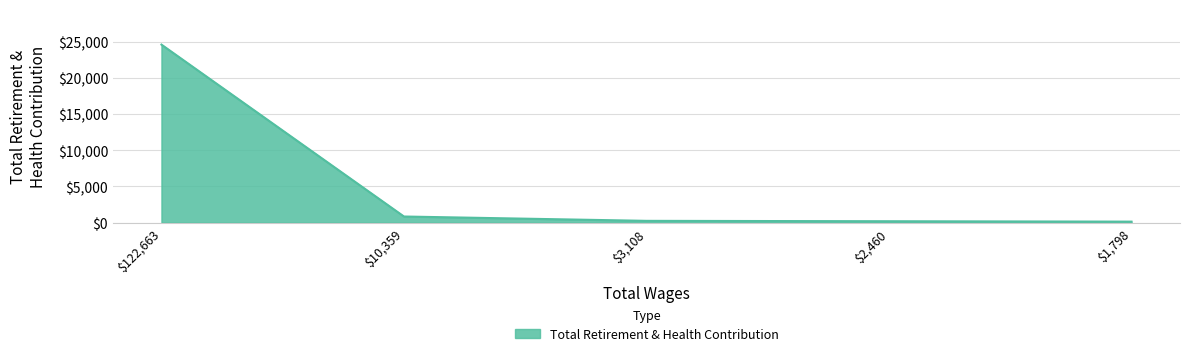

True or false: the data has more than 2 interior local peaks.

False